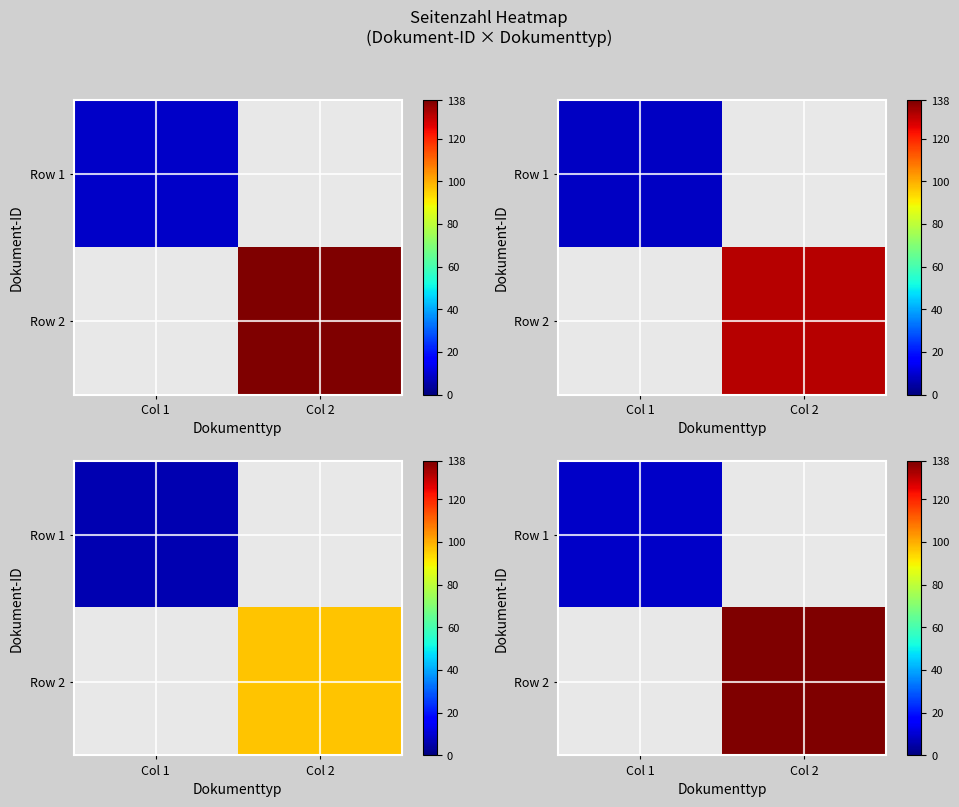

The Row 1 series shows 9.0 at Col 1. True or false?

True